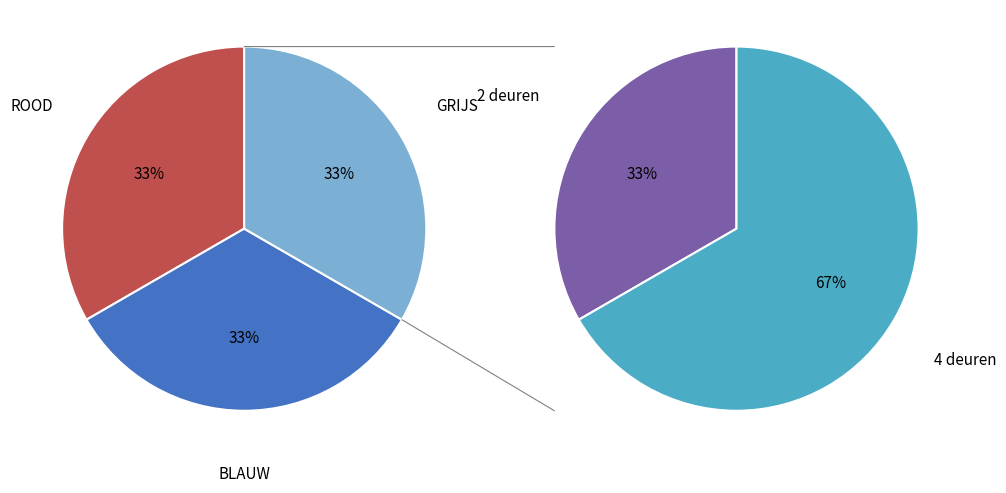

How many segments does this pie chart have?

3